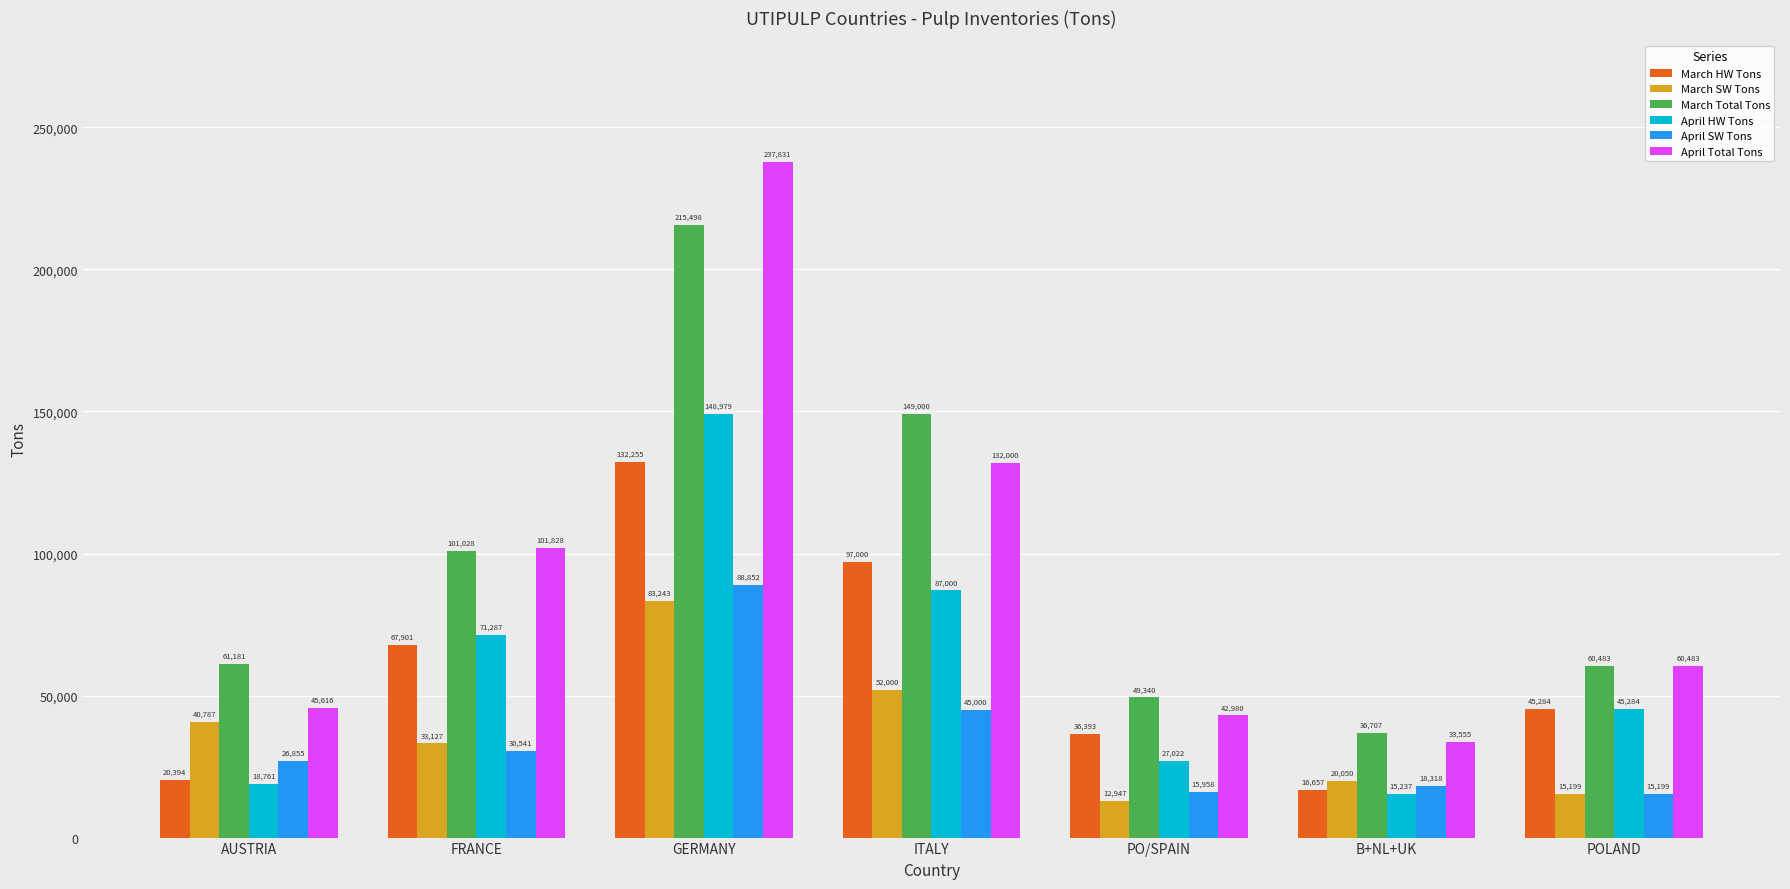

Is the value of April HW Tons at PO/SPAIN greater than the value of April SW Tons at AUSTRIA?

Yes